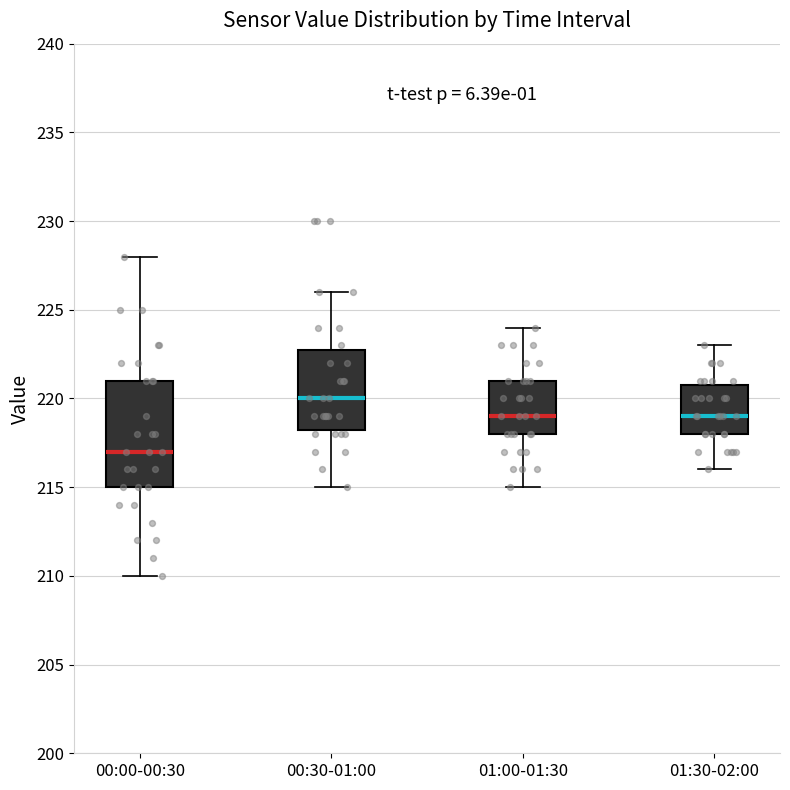

Comparing the boxes themselves (not the whiskers), which one is the tallest?

00:00-00:30